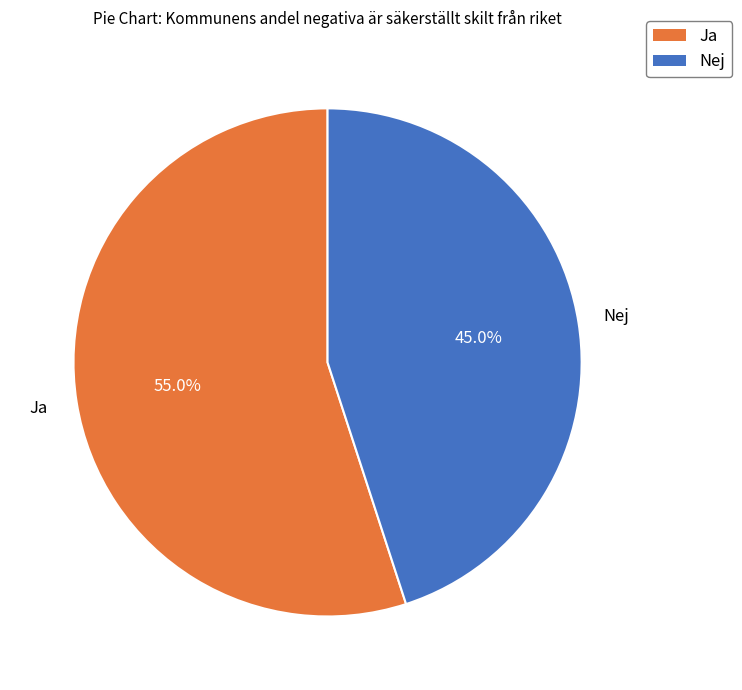

How many slices are in this pie chart?

2